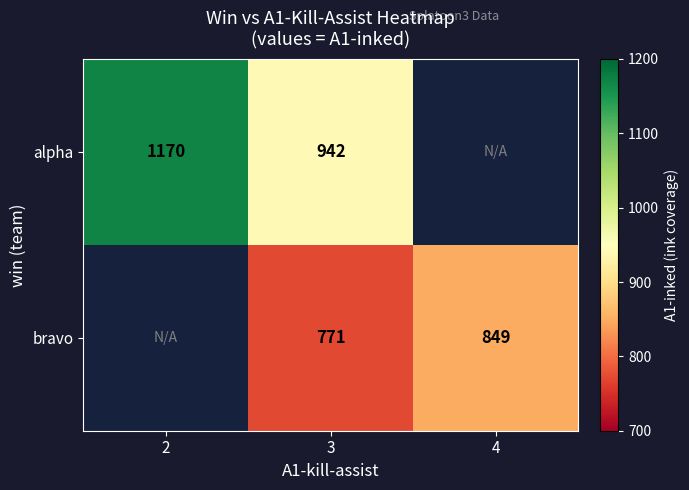

What is the sum of the bravo values at 4 and 3?

1620